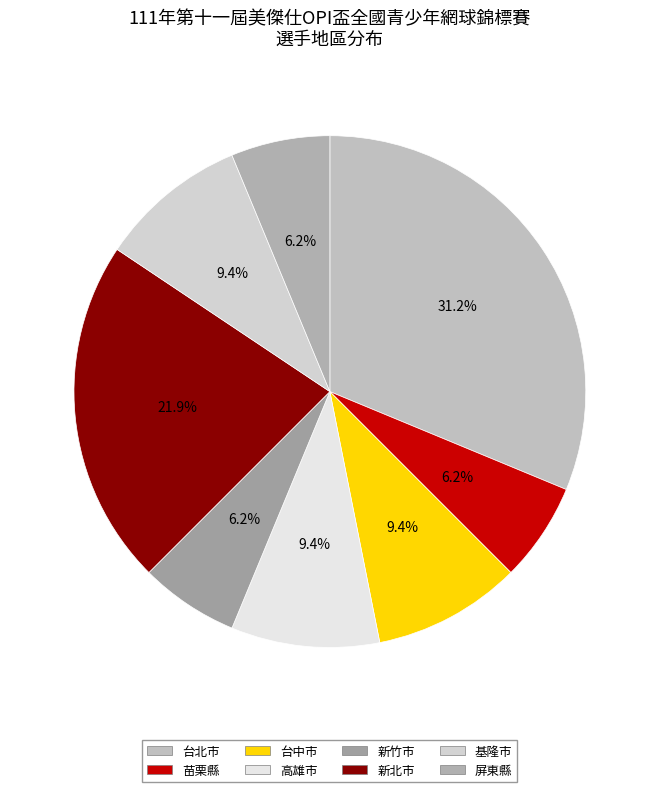

Between 新北市 and 苗栗縣, which is larger?

新北市